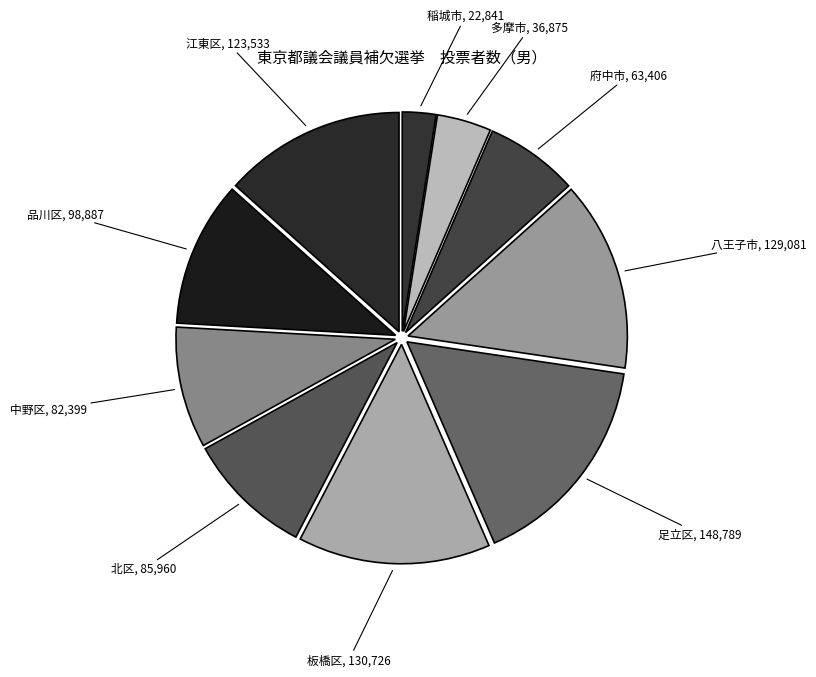

Count the number of slices in the pie.

10